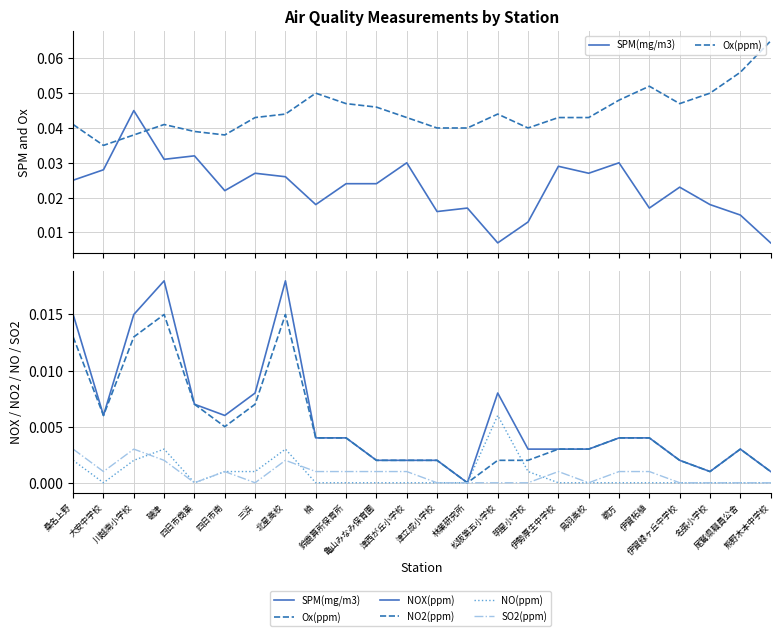

True or false: Ox(ppm) and NO(ppm) cross at least once.

False